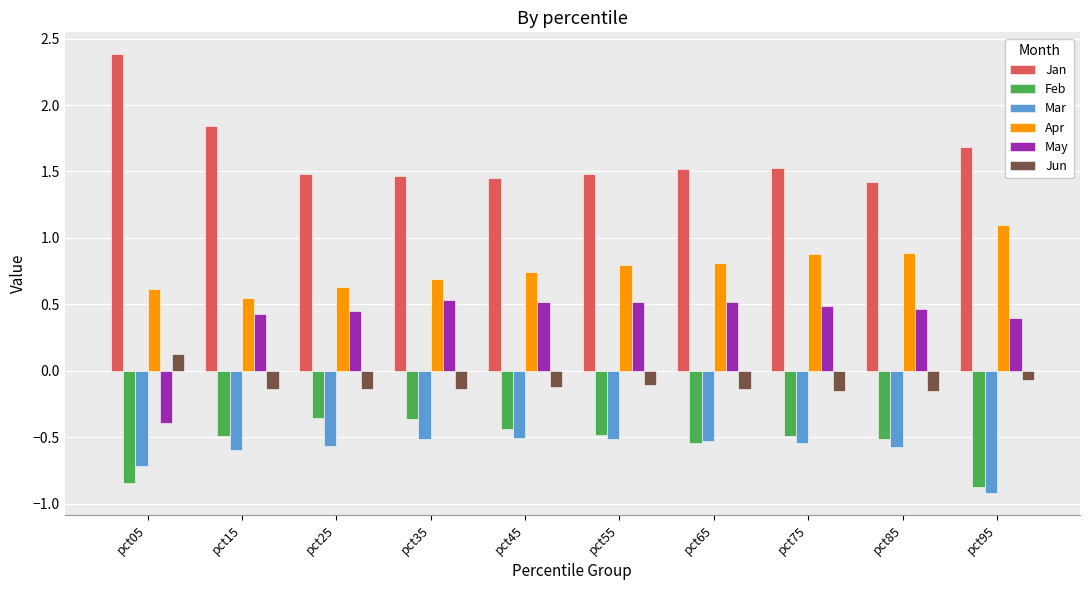

Where does the May series first go above 0?

pct15